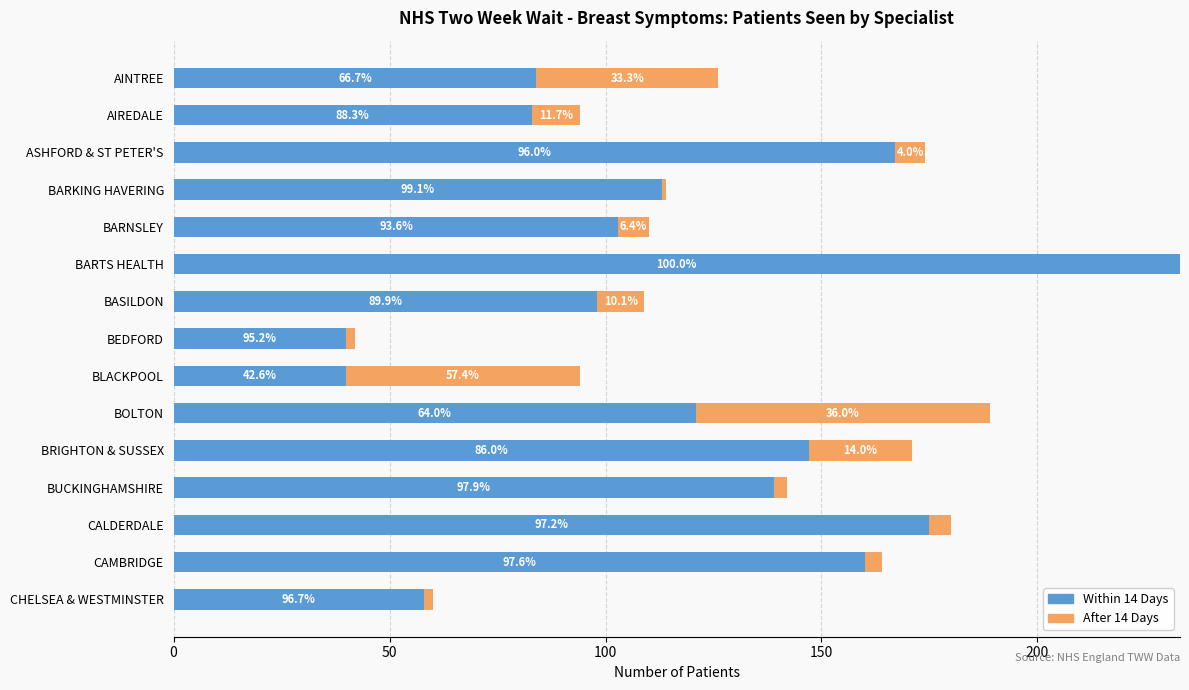

What are all the series names shown in the legend?

Within 14 Days, After 14 Days